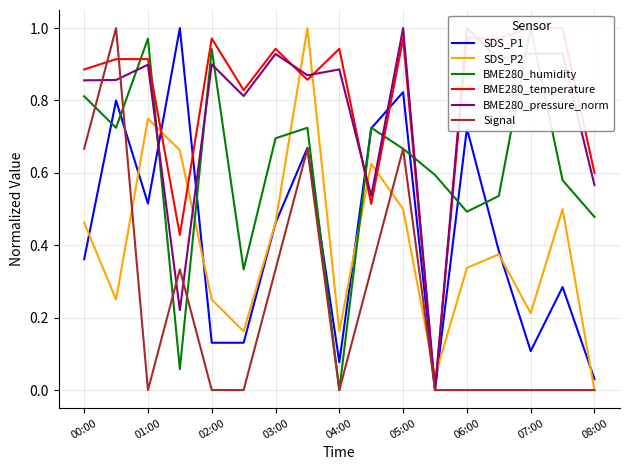

Reading left to right, list all the values displayed in this chart.

SDS_P1: 0.4	0.8	0.5	1.0	0.1	0.1	0.5	0.7	0.1	0.7	0.8	0.0	0.7	0.4	0.1	0.3	0.0
SDS_P2: 0.5	0.3	0.8	0.7	0.3	0.2	0.5	1.0	0.2	0.6	0.5	0.0	0.3	0.4	0.2	0.5	0.0
BME280_humidity: 0.8	0.7	1.0	0.1	0.9	0.3	0.7	0.7	0.0	0.7	0.7	0.6	0.5	0.5	1.0	0.6	0.5
BME280_temperature: 0.9	0.9	0.9	0.4	1.0	0.8	0.9	0.9	0.9	0.5	1.0	0.0	1.0	1.0	1.0	1.0	0.6
BME280_pressure_norm: 0.9	0.9	0.9	0.2	0.9	0.8	0.9	0.9	0.9	0.5	1.0	0.0	1.0	0.9	0.9	0.9	0.6
Signal: 0.7	1.0	0.0	0.3	0.0	0.0	0.3	0.7	0.0	0.3	0.7	0.0	0.0	0.0	0.0	0.0	0.0